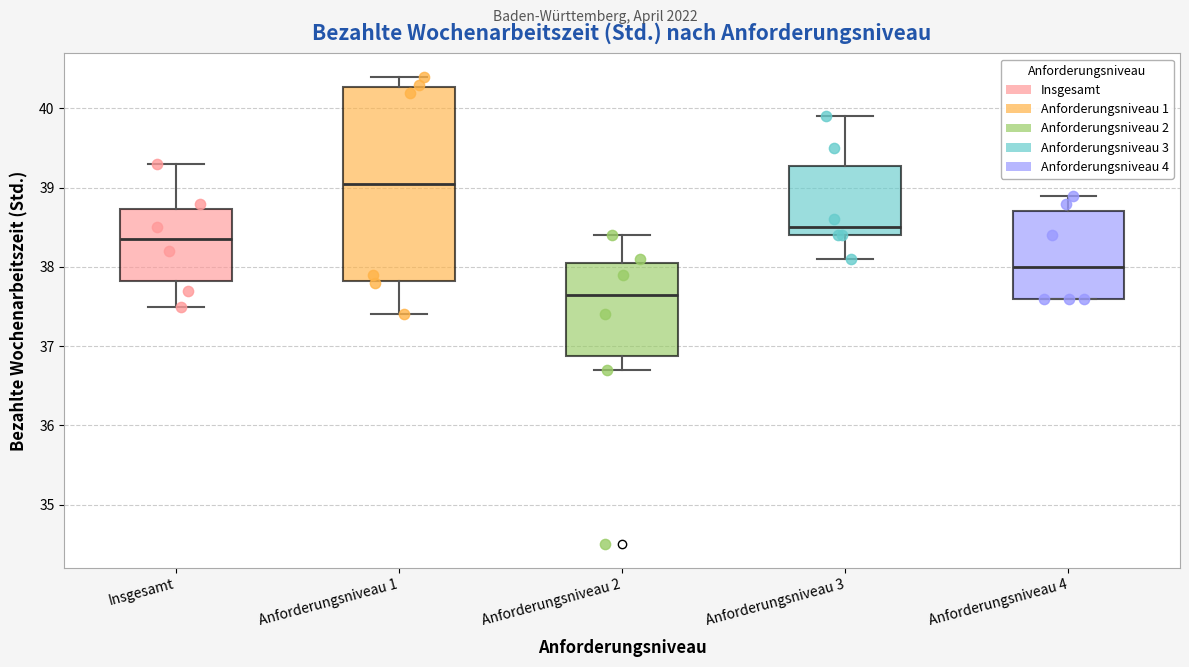

Reading left to right, transcribe this box plot: for each box, give where its median line is, the range the box spans, and where its two whiskers end, as read against the y-axis. The values are not printed on the chart, so give them approximately, as read against the axis.

Insgesamt: median 38.4, box 37.8 to 38.7, whiskers 37.5 to 39.3
Anforderungsniveau 1: median 39.1, box 37.8 to 40.3, whiskers 37.4 to 40.4
Anforderungsniveau 2: median 37.7, box 36.9 to 38.1, whiskers 36.7 to 38.4
Anforderungsniveau 3: median 38.5, box 38.4 to 39.3, whiskers 38.1 to 39.9
Anforderungsniveau 4: median 38.0, box 37.6 to 38.7, whiskers 37.6 to 38.9